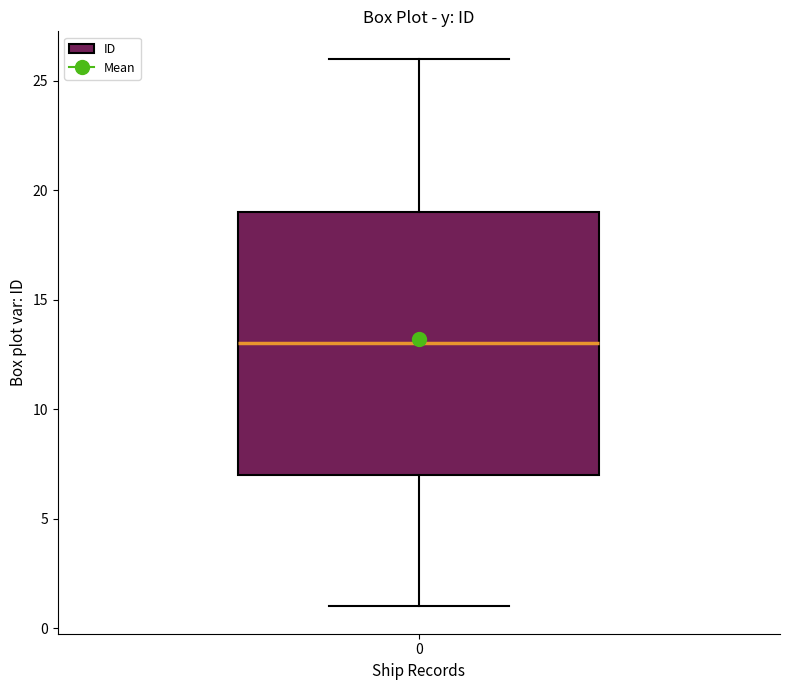

Transcribe this box plot: give where the median line is, the range the box spans, and where the two whiskers end, as read against the y-axis. The values are not printed on the chart, so give them approximately, as read against the axis.

median 13, box 7 to 19, whiskers 1 to 26